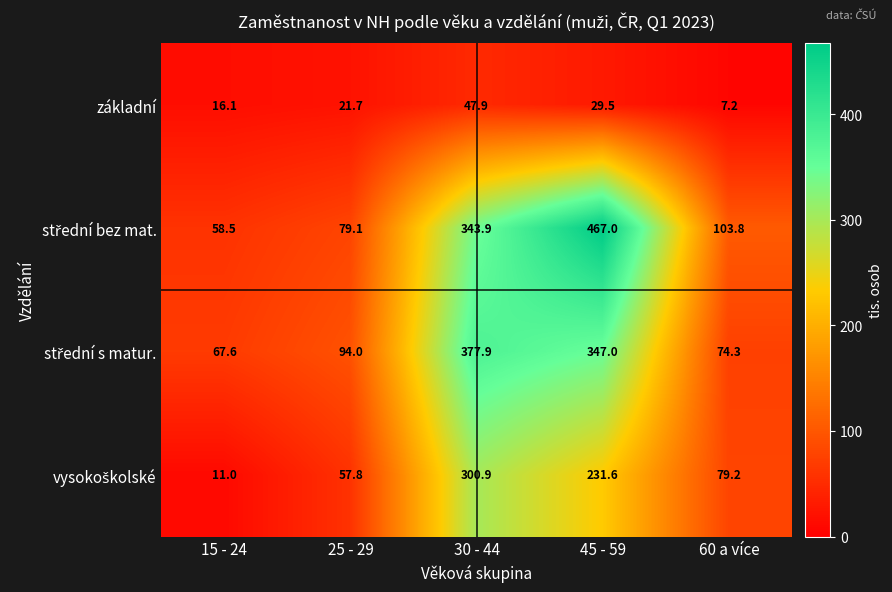

At how many categories does at least one series exceed 270?

2